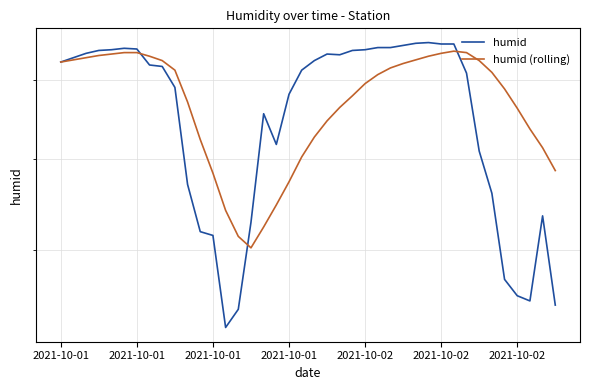

Which category has the lowest value across all series?

13